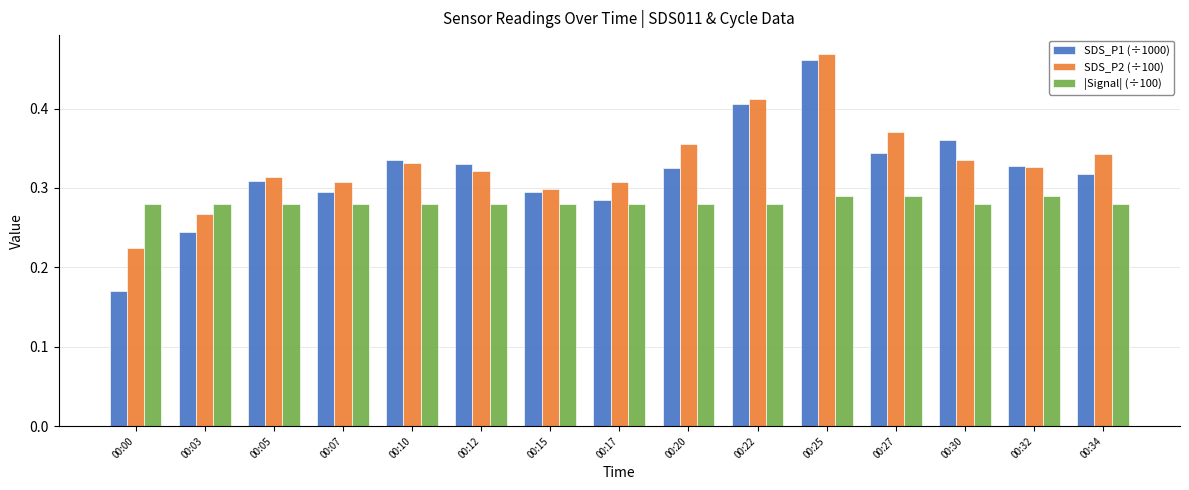

Between 00:25 and 00:34, which series saw the biggest shift?

SDS_P1 (÷1000)